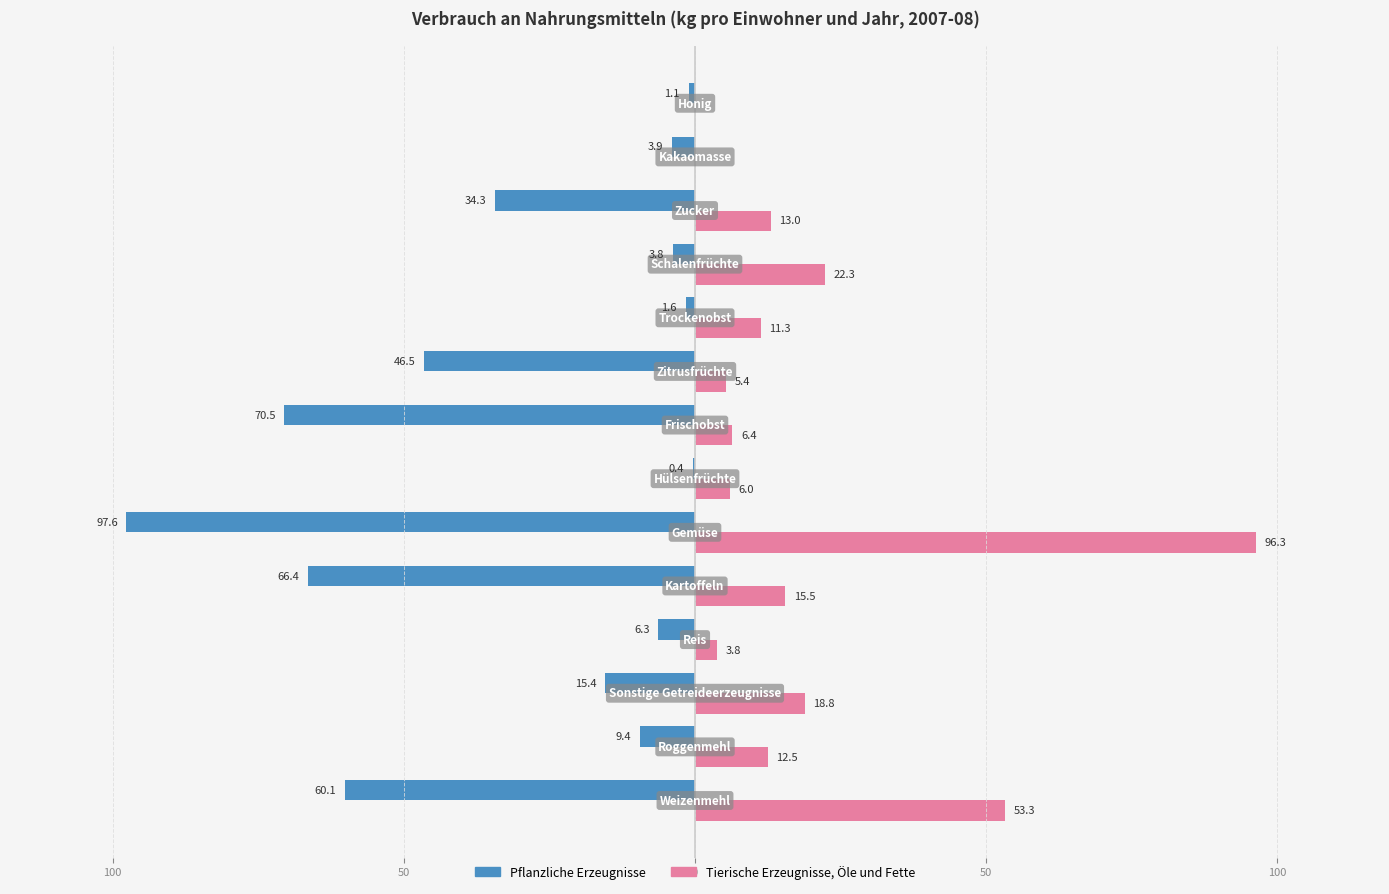

Reading left to right, transcribe all the data shown in this chart.

Pflanzliche Erzeugnisse: -60.1	-9.4	-15.4	-6.3	-66.4	-97.6	-0.4	-70.5	-46.5	-1.6	-3.8	-34.3	-3.9	-1.1
Tierische Erzeugnisse, Öle und Fette: 53.3	12.5	18.8	3.8	15.5	96.3	6.0	6.4	5.4	11.3	22.3	13.0	0.0	0.0